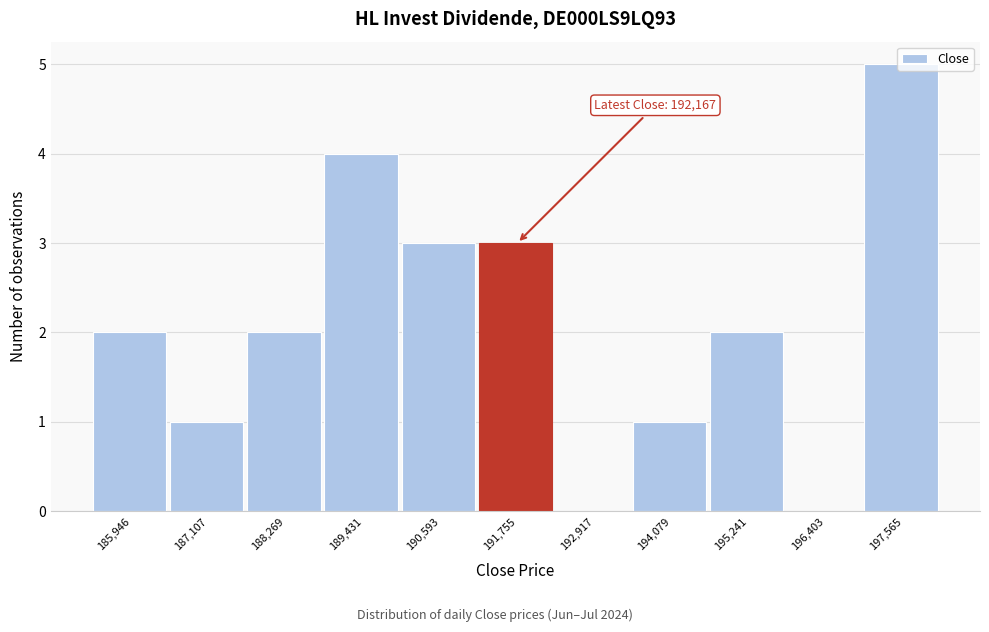

What is the change in value from 188,269 to 191,755?

+1